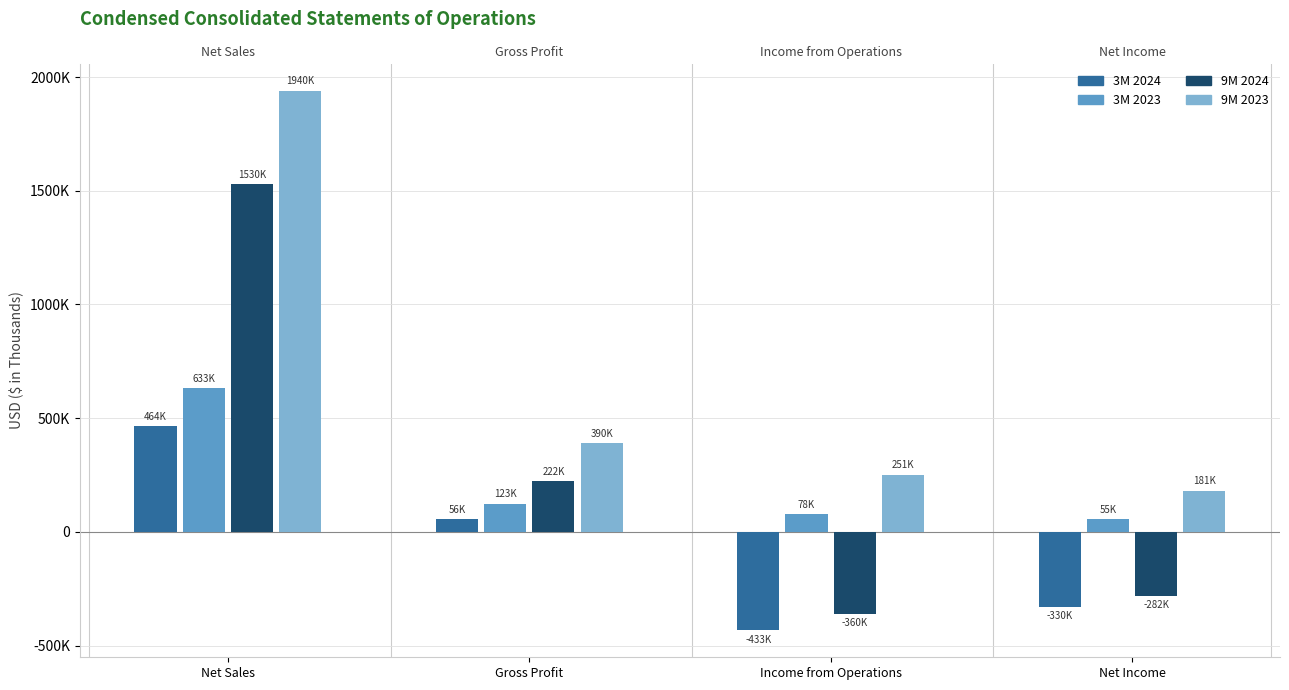

Is it true that 9M 2024 equals -359690 at Income from Operations?

True